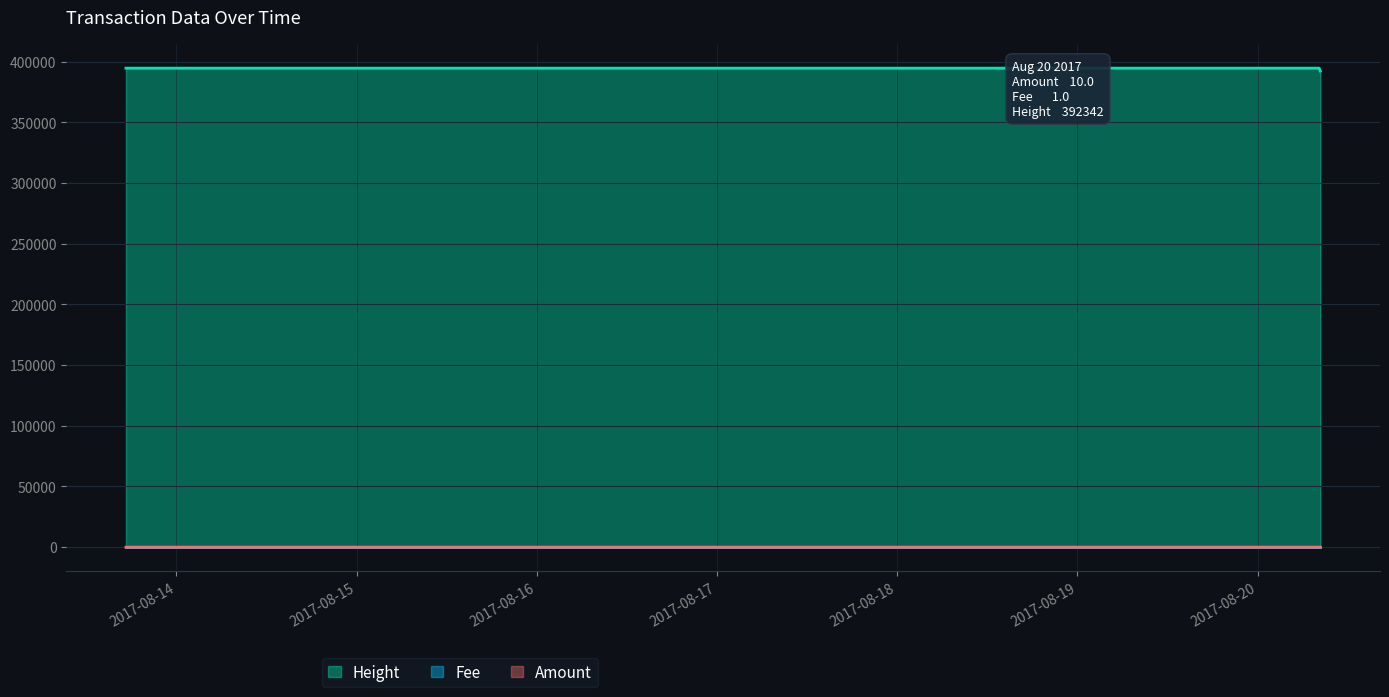

How many values in the Height series are below 394711?

1